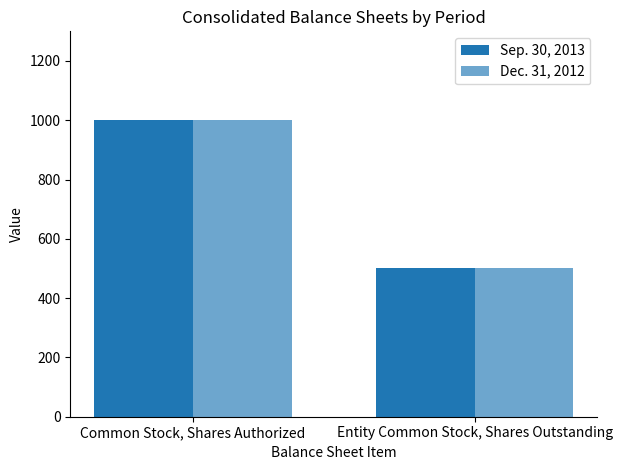

Rank the series by their average value, from highest to lowest.

Sep. 30, 2013, Dec. 31, 2012